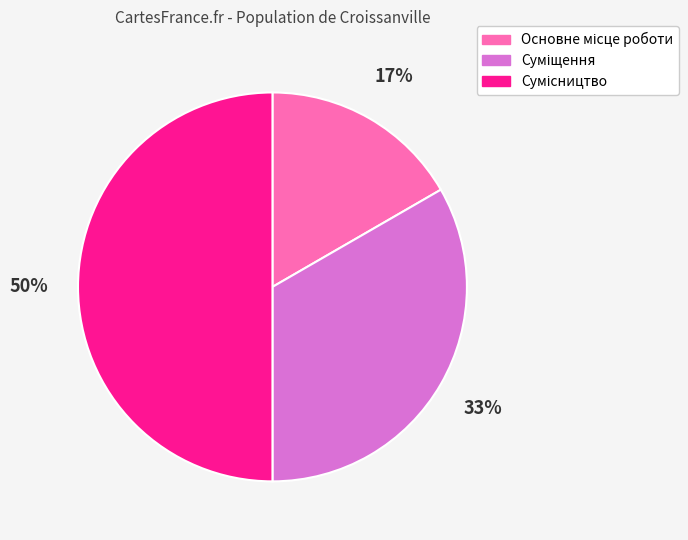

To the nearest percent, what is the average slice percentage?

33%